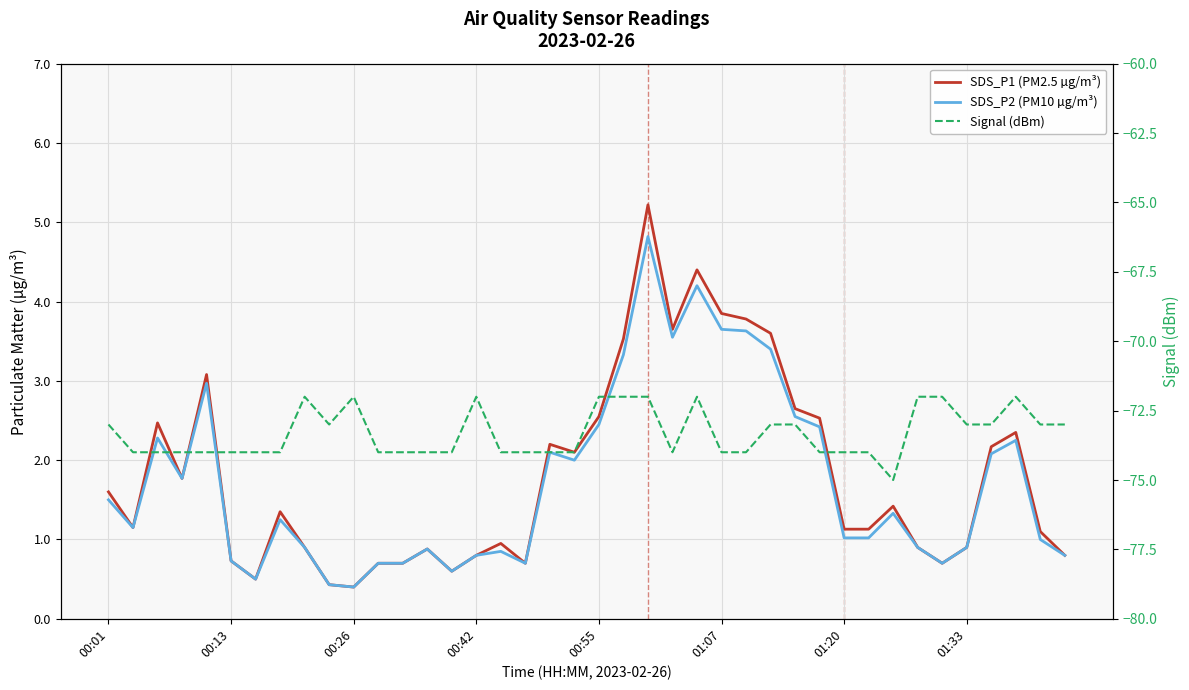

What is the sum of all SDS_P1 (PM2.5 µg/m³) values?

72.4